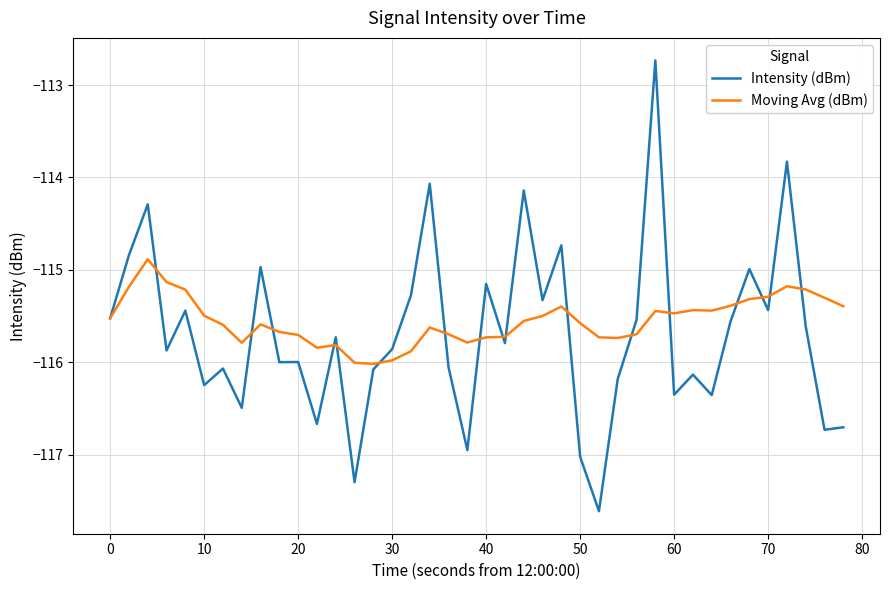

Rank the series by their maximum value, from highest to lowest.

Intensity (dBm), Moving Avg (dBm)